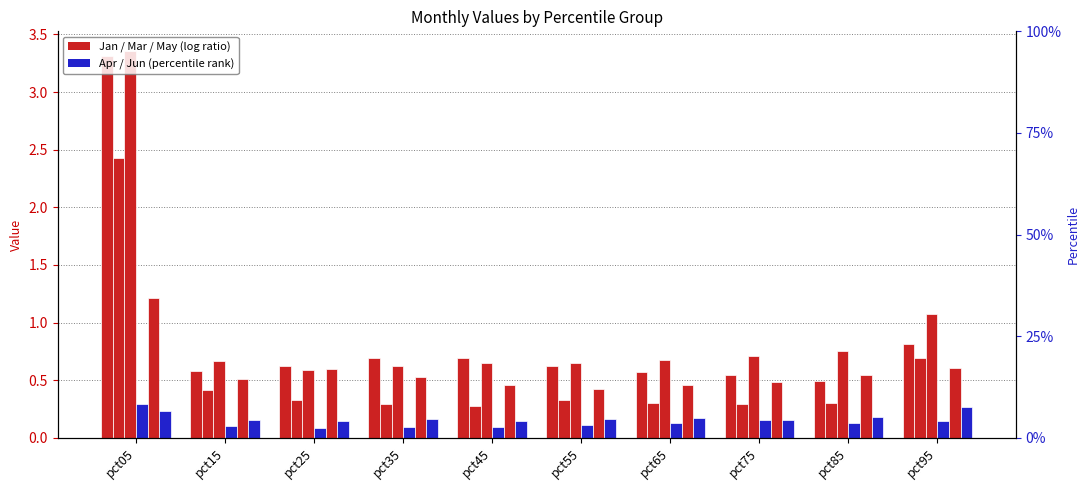

What is the value of the Mar bar at the 10th from the left?

1.1